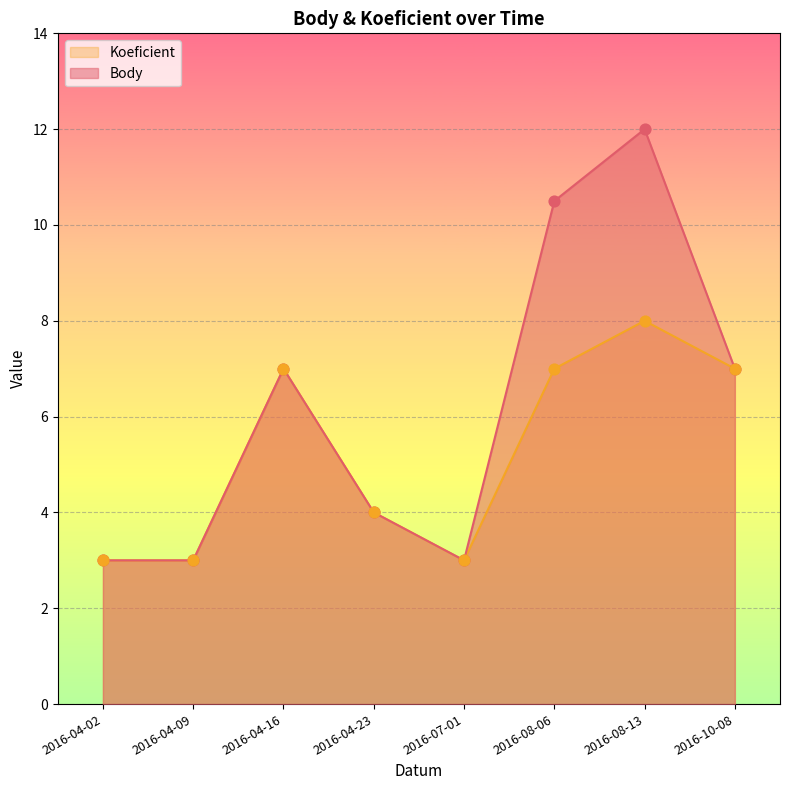

Which series contains the lowest Y value?

Body